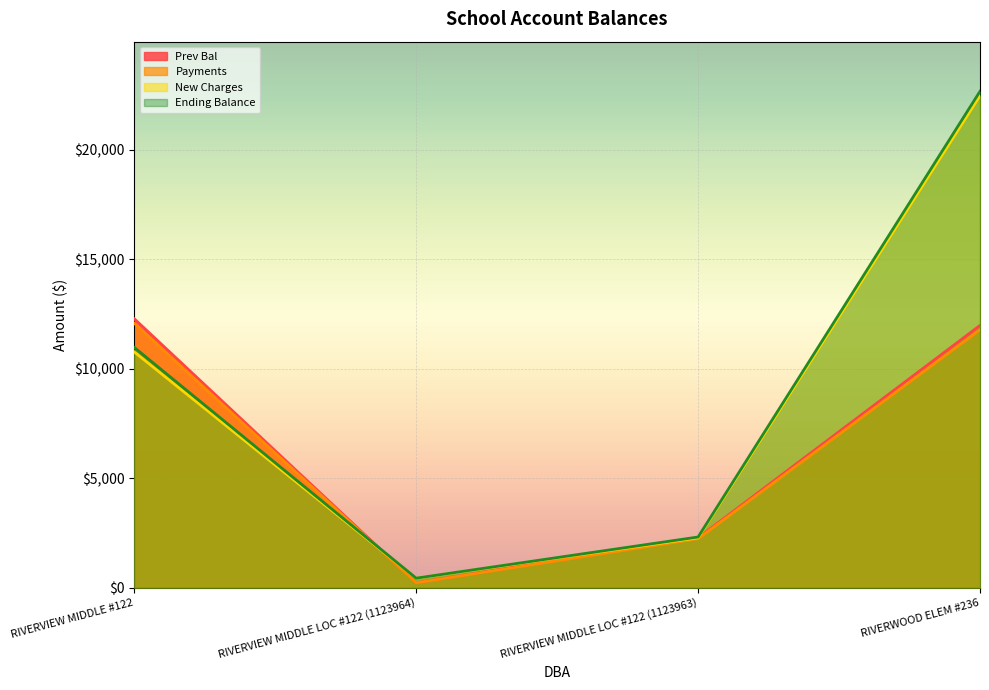

What is the difference between the Ending Balance values at RIVERVIEW MIDDLE LOC #122 (1123963) and RIVERVIEW MIDDLE #122?

8656.1